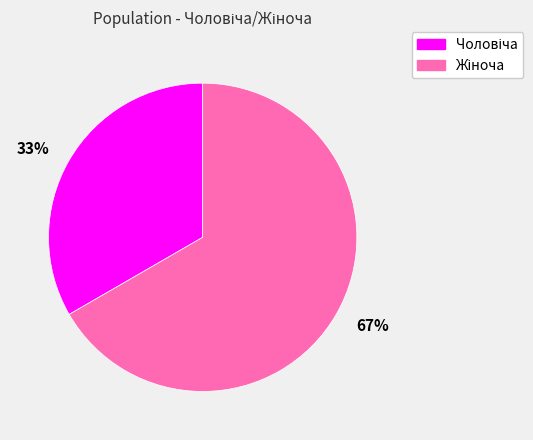

What is the largest slice in the pie chart?

67%